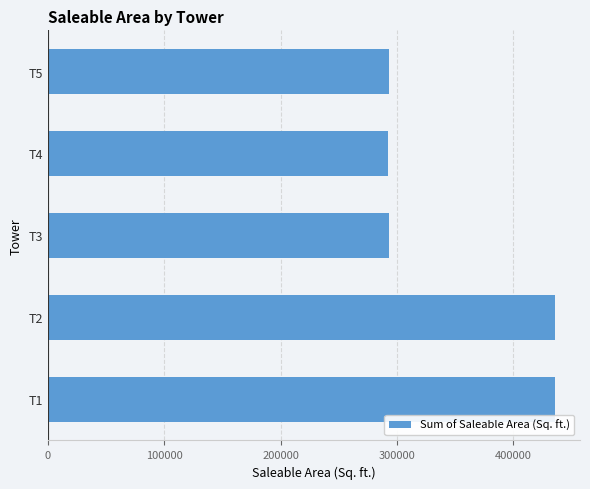

What is the ratio of the value at T1 to the value at T3?

1.5